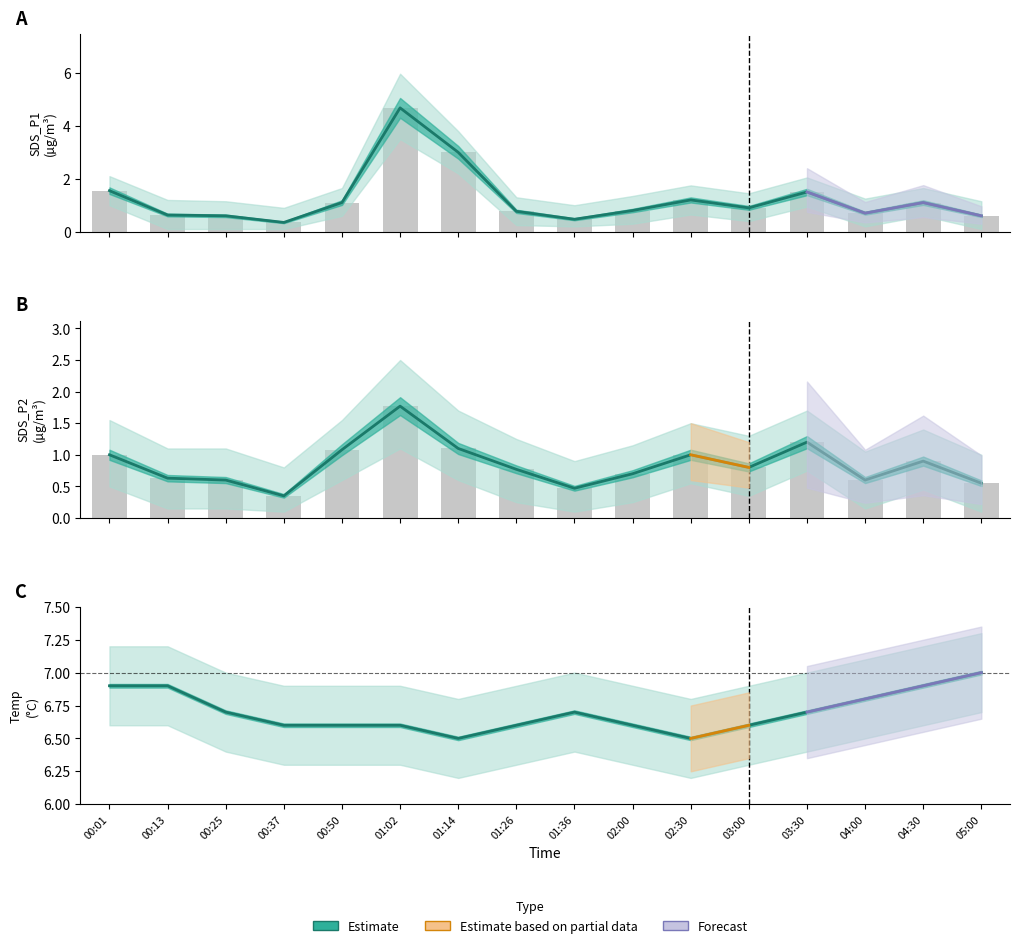

What is the difference between the maximum and minimum values in the Observed series?

1.4